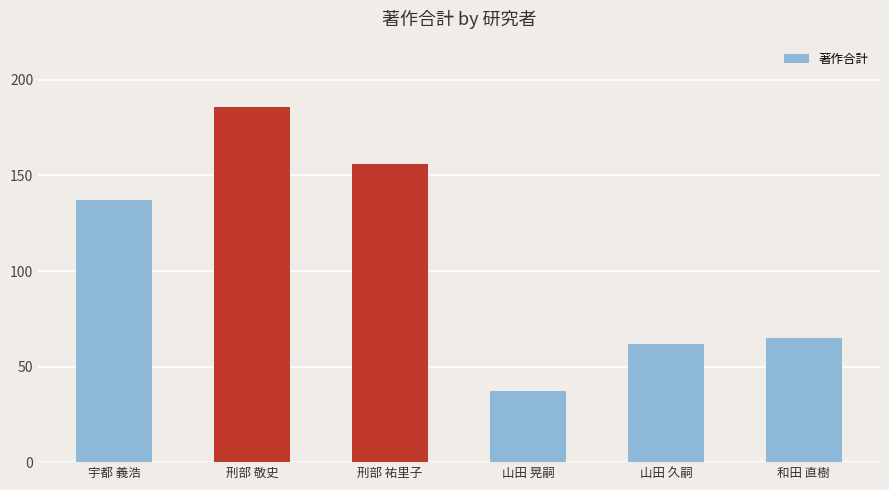

Reading left to right, what are all the values shown in this chart?

宇都 義浩=137	刑部 敬史=186	刑部 祐里子=156	山田 晃嗣=37	山田 久嗣=62	和田 直樹=65